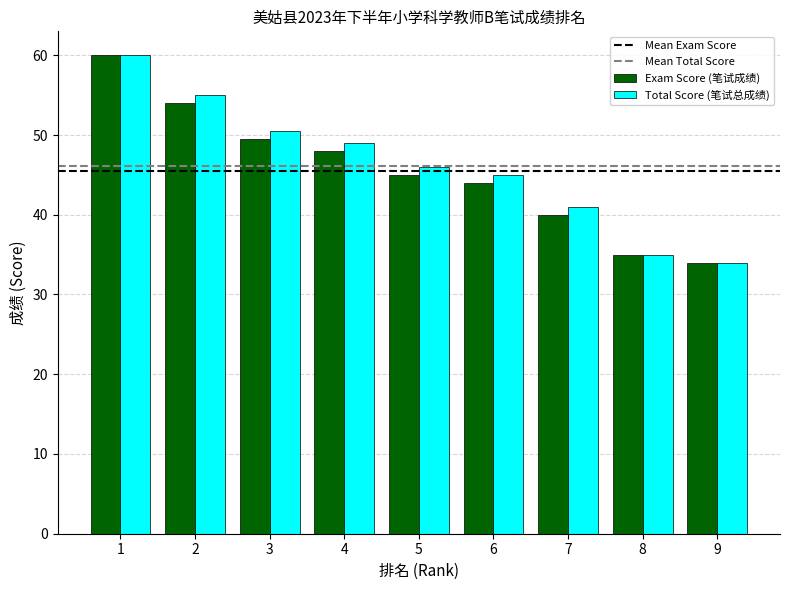

Reading left to right, what are all the values shown in this chart?

Exam Score (笔试成绩): 1=60.0	2=54.0	3=49.5	4=48.0	5=45.0	6=44.0	7=40.0	8=35.0	9=34.0
Total Score (笔试总成绩): 1=60.0	2=55.0	3=50.5	4=49.0	5=46.0	6=45.0	7=41.0	8=35.0	9=34.0